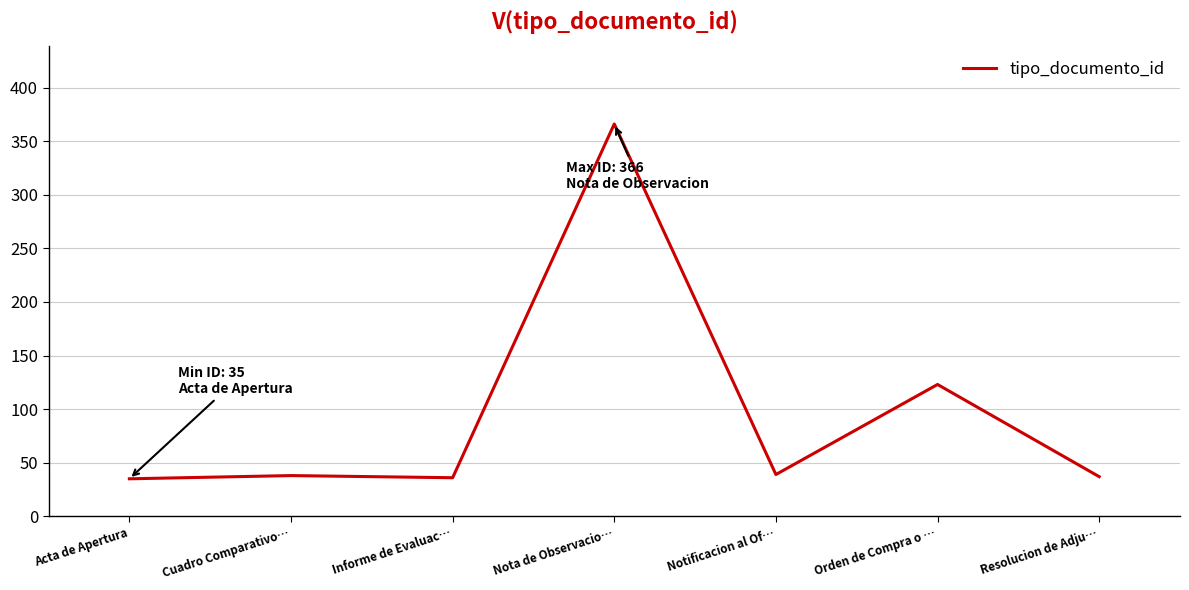

What is the average value?

96